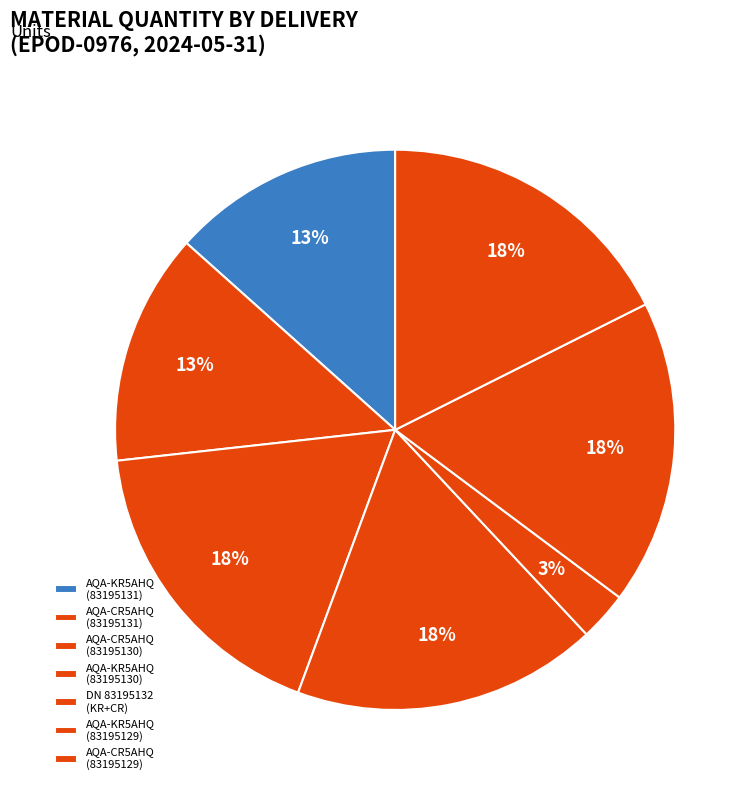

Count the number of slices in the pie.

7